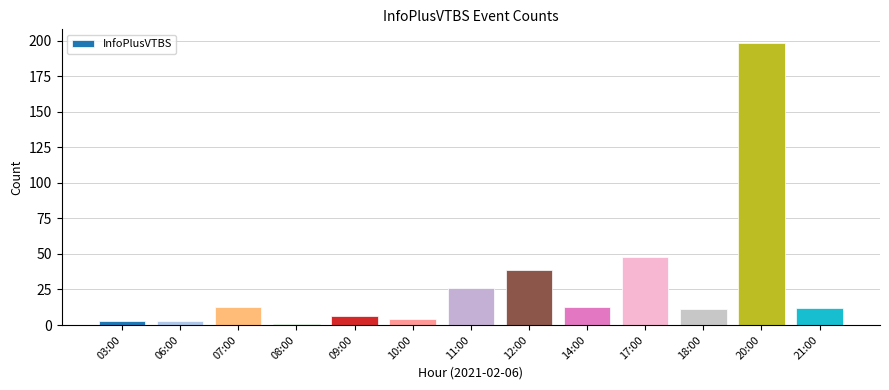

Reading left to right, what are all the values shown in this chart?

03:00=3	06:00=3	07:00=13	08:00=1	09:00=6	10:00=4	11:00=26	12:00=39	14:00=13	17:00=48	18:00=11	20:00=198	21:00=12